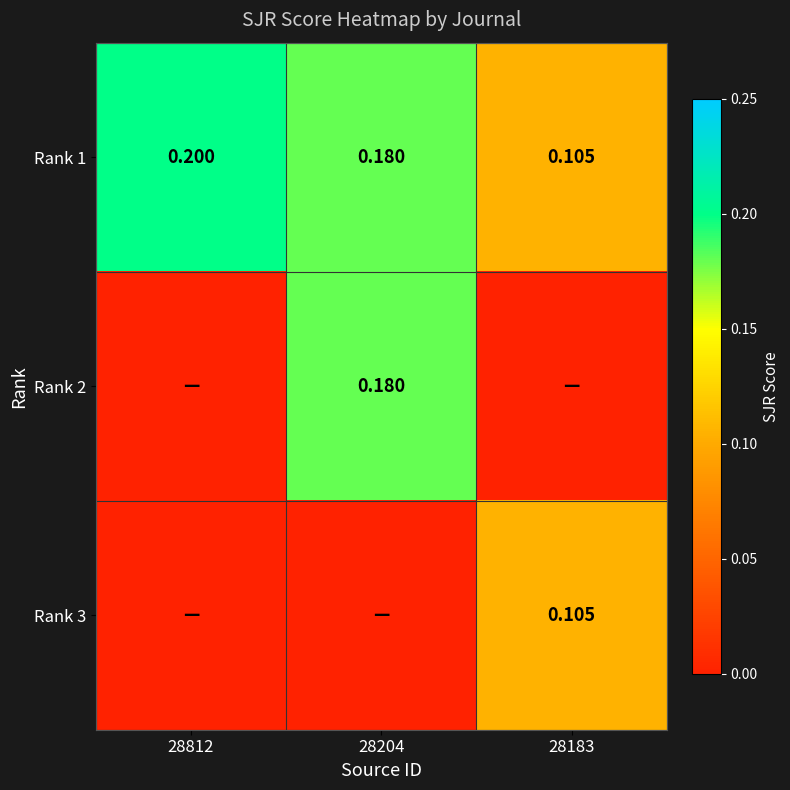

Between 28183 and 28812, which is larger?

28812